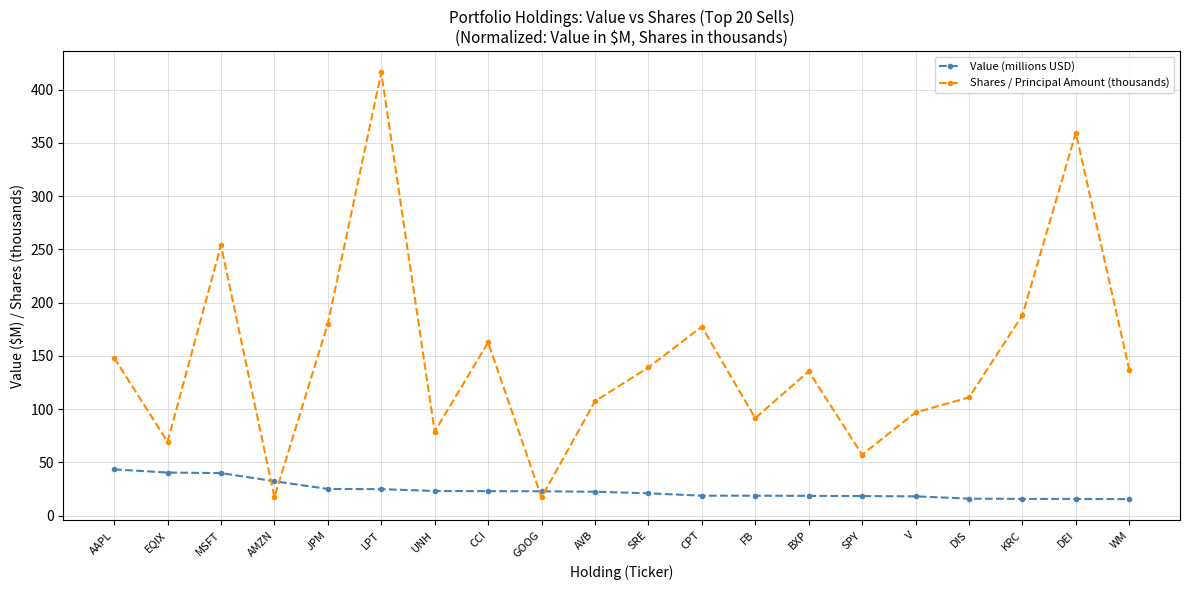

What are all the series names shown in the legend?

Value (millions USD), Shares / Principal Amount (thousands)